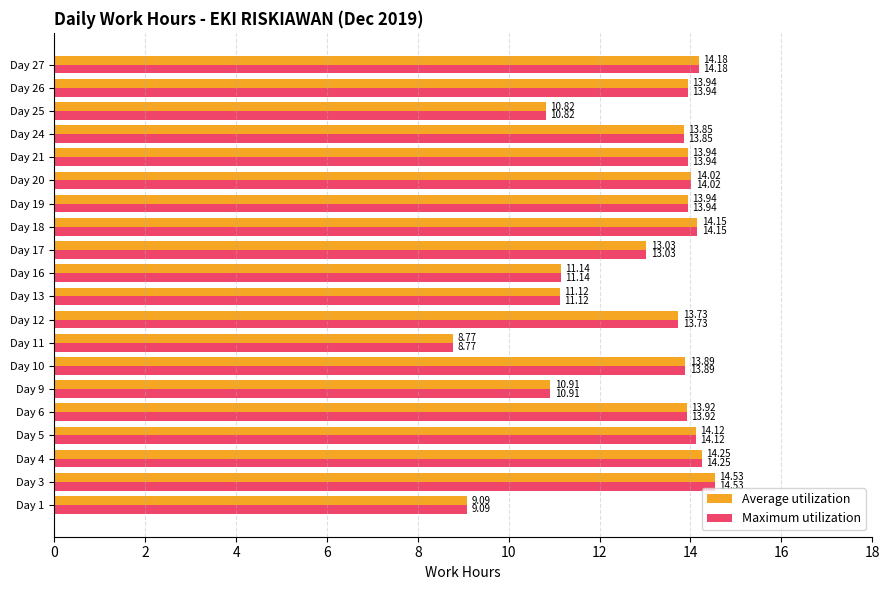

At which label is Average utilization closest to 11?

Day 9